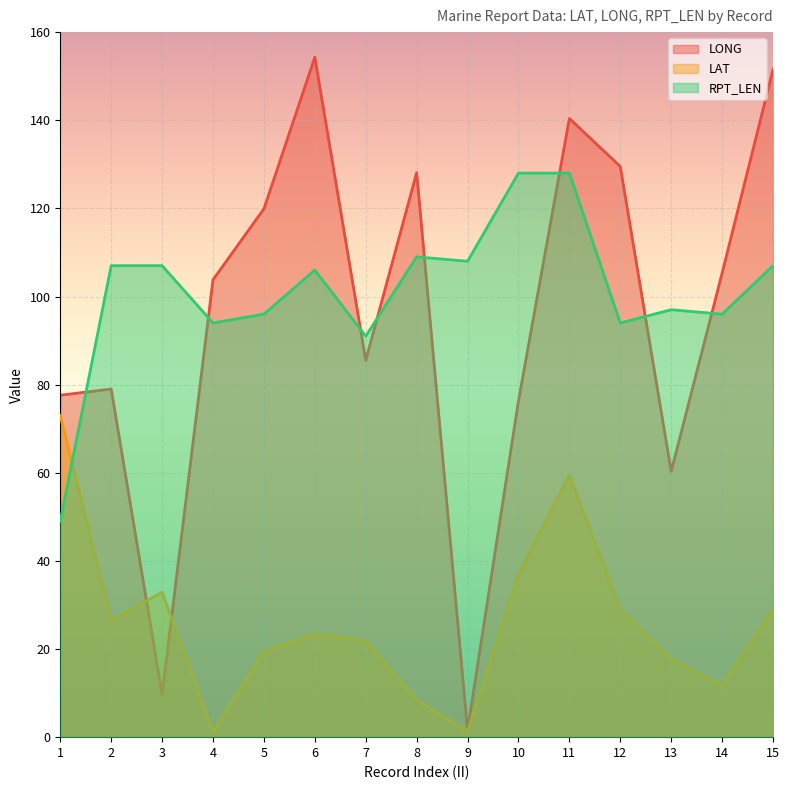

Which series changed the most between 2 and 9?

LONG